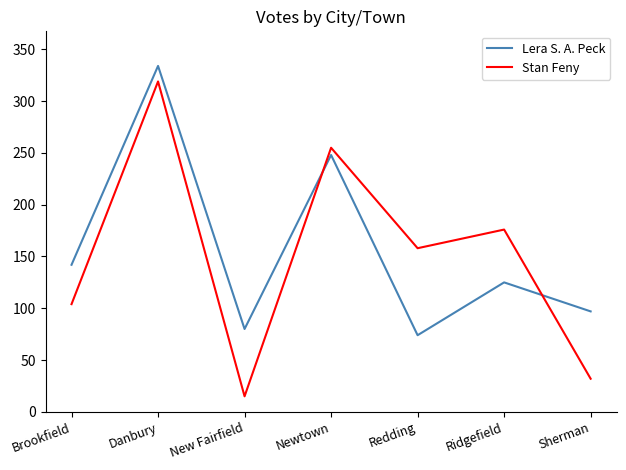

What is the spread (max minus min) of values at Redding?

84